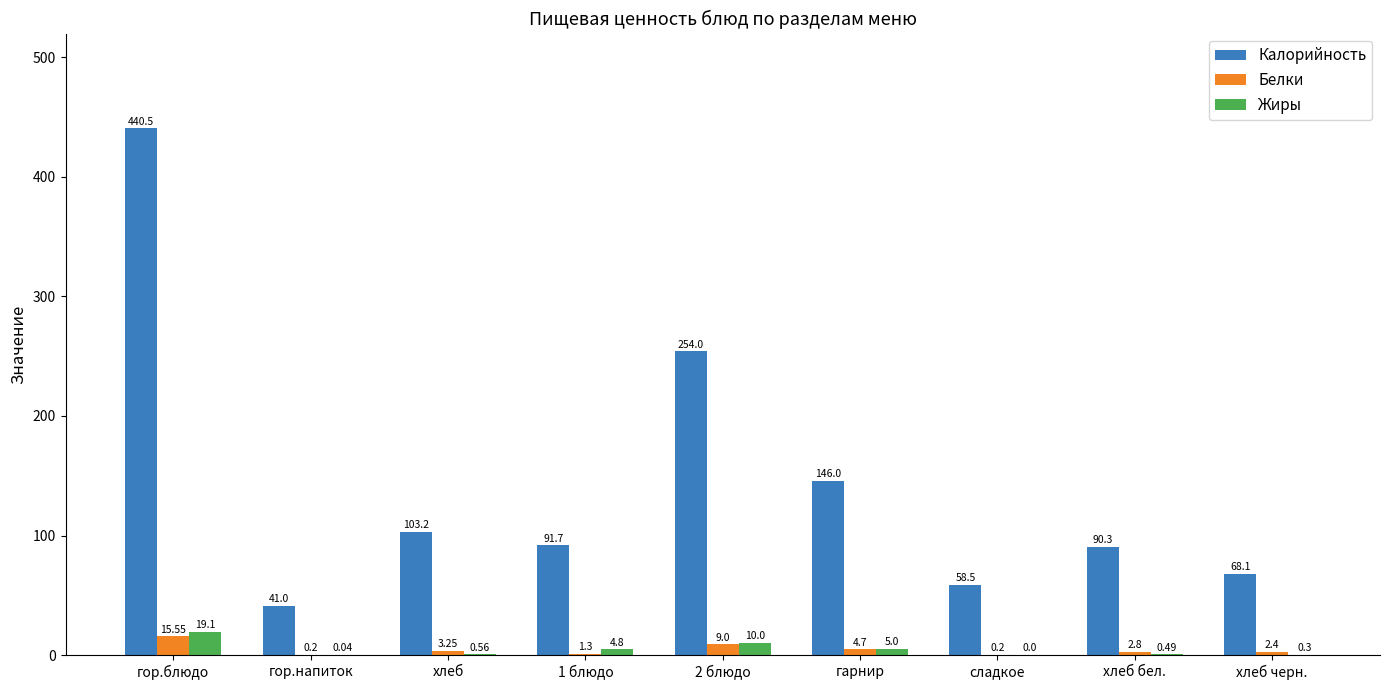

Which series changed the most between гор.напиток and хлеб?

Калорийность